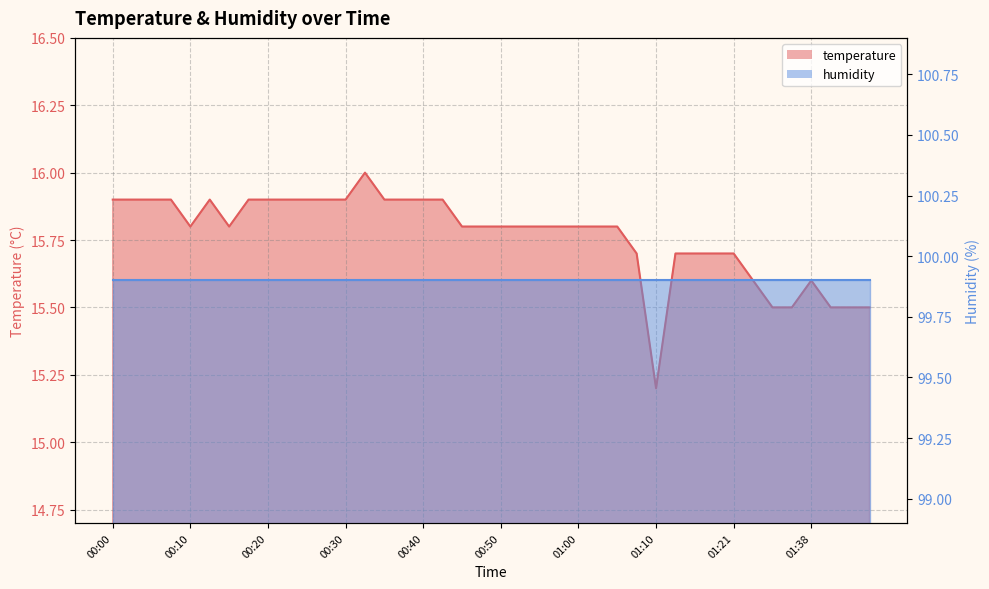

What is the ratio of the value at 01:10 to the value at 01:30?

1.0